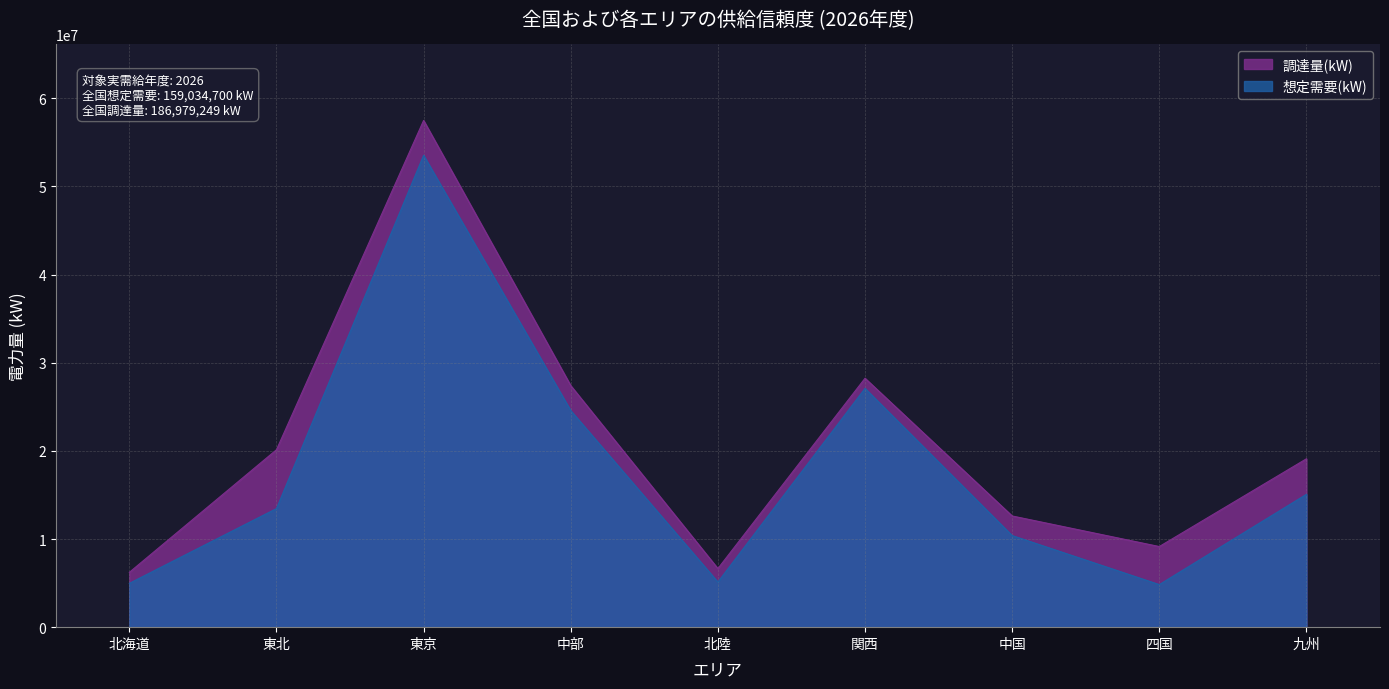

What is the difference between the 調達量(kW) values at 北海道 and 中国?

6395945